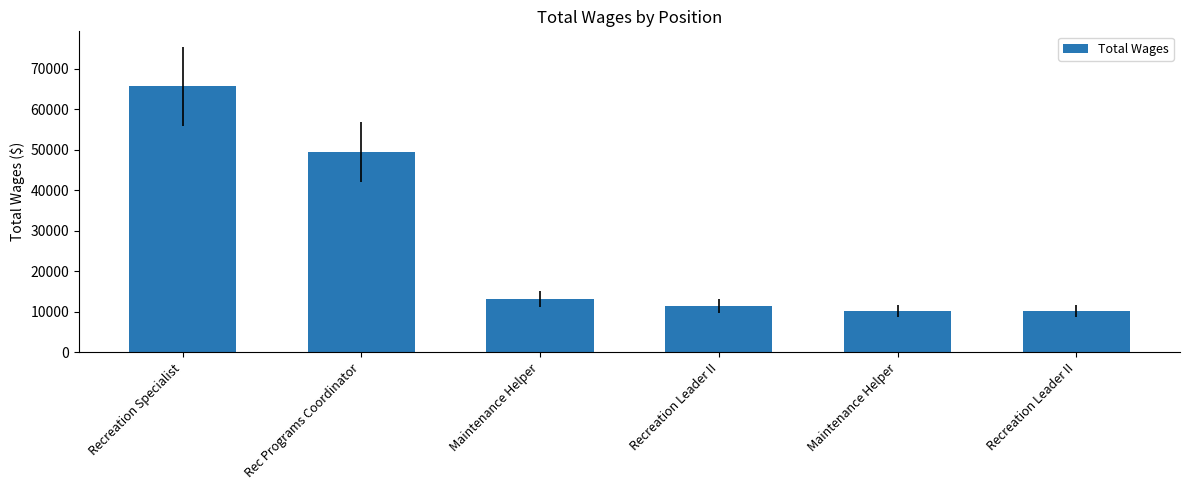

What is the difference between the values at Recreation Specialist and Recreation Leader II?

54174